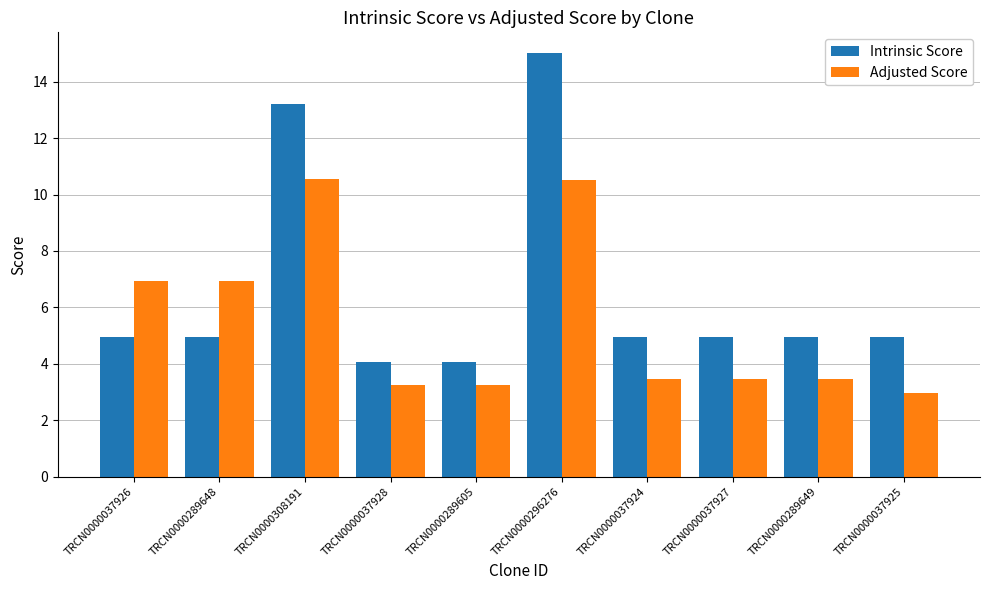

Which series has the largest range (max minus min)?

Intrinsic Score